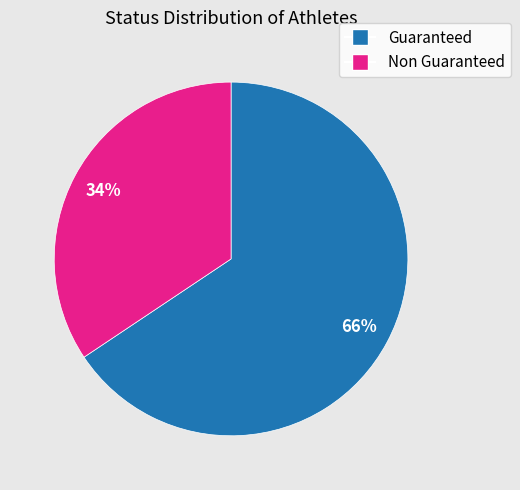

To the nearest percent, what portion does Non Guaranteed represent?

34%